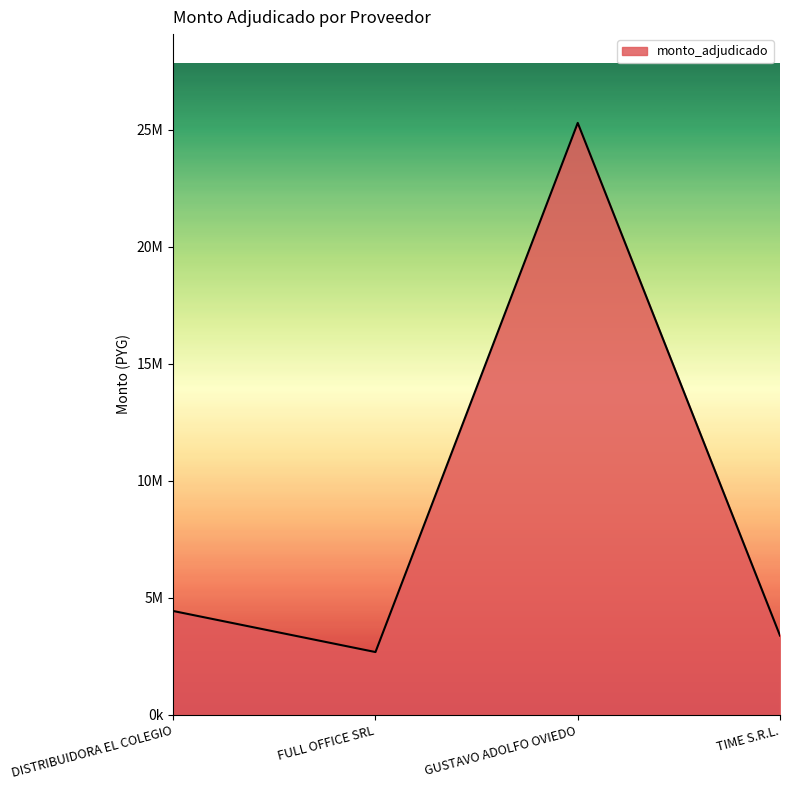

Does the chart display data point markers on the line(s)?

No